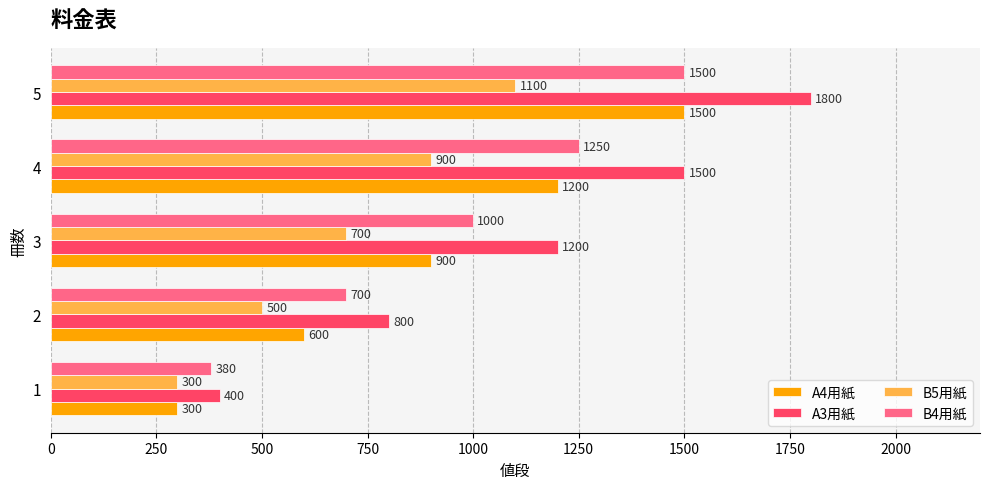

What is the difference between the maximum and minimum values in the B5用紙 series?

800